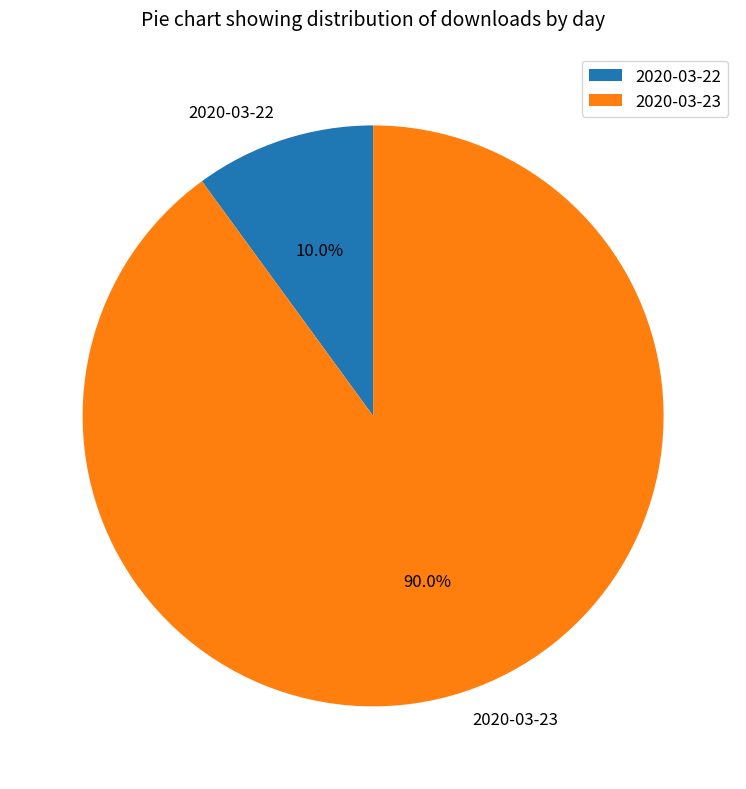

The 2020-03-22 slice represents 19% of the pie. True or false?

False